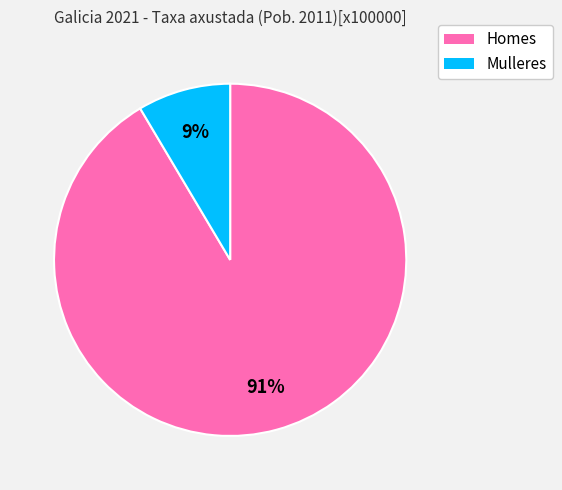

Which category has the smallest portion of the pie?

Mulleres